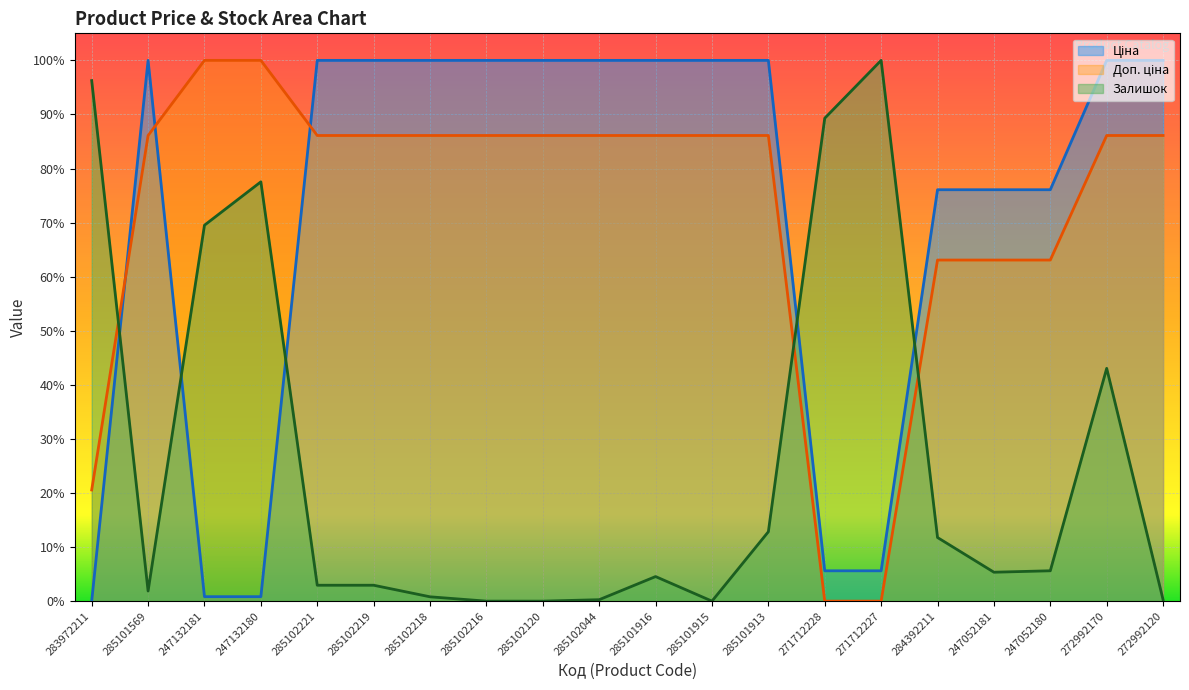

What is the sum of all Доп. ціна values?

14.4